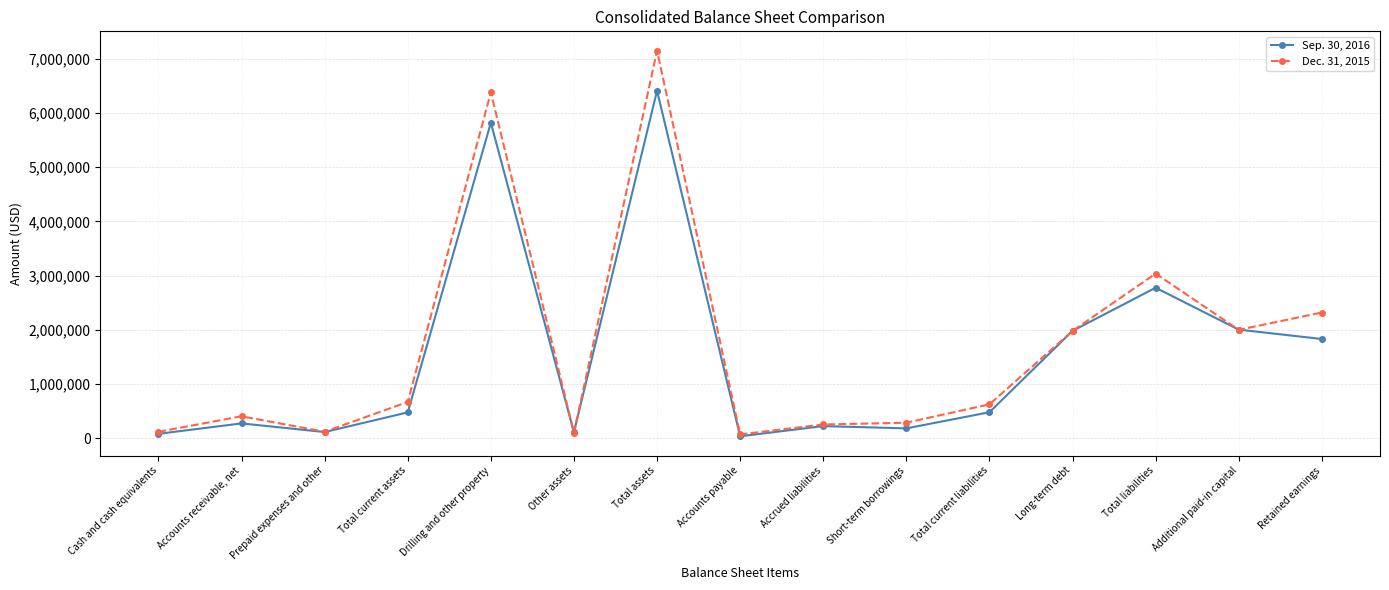

Count the number of categories in the chart.

15